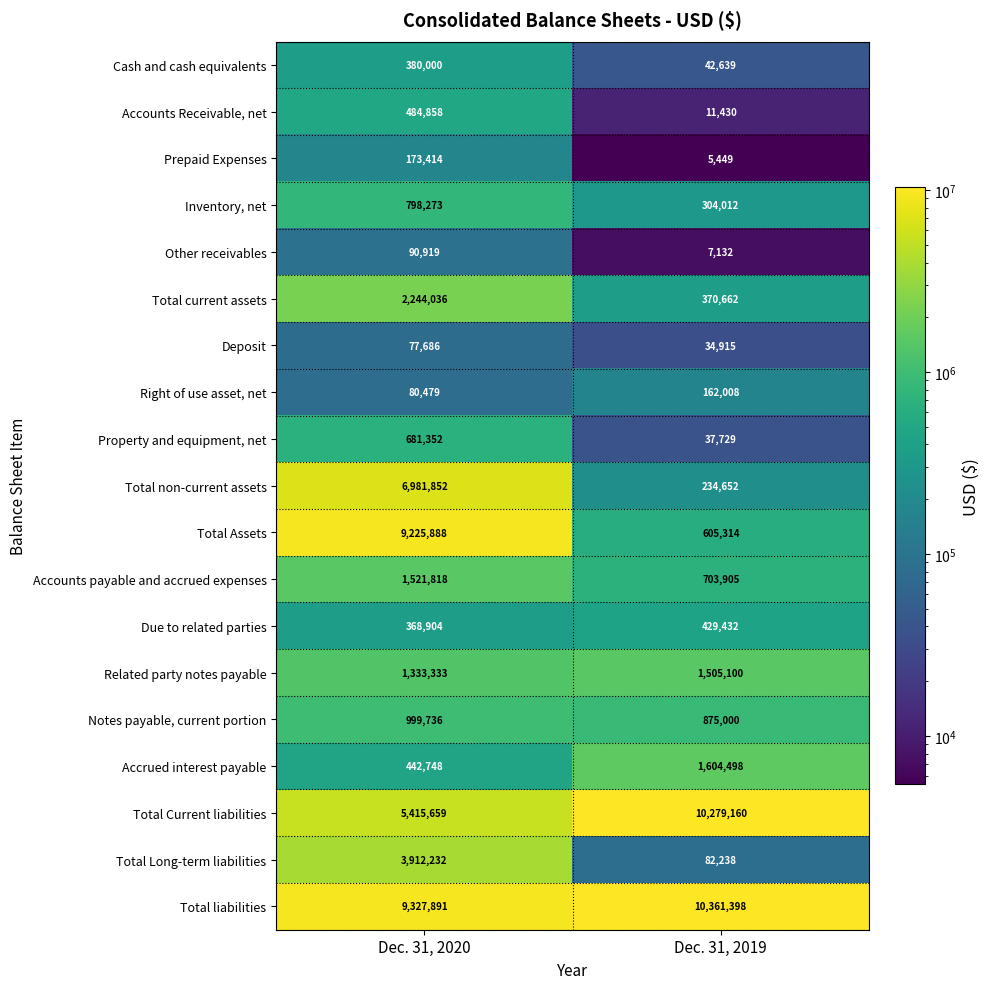

At which label is Related party notes payable closest to 1419216?

Dec. 31, 2020